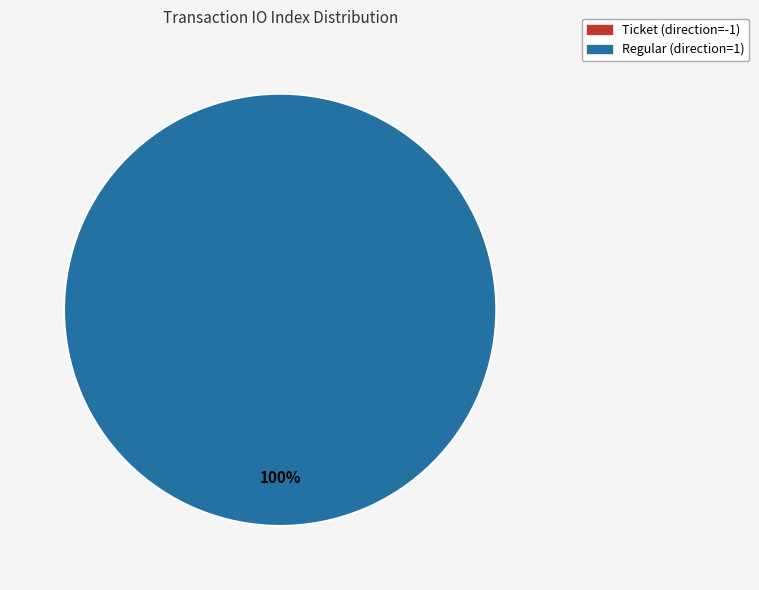

Which slice is the largest?

Regular (direction=1)